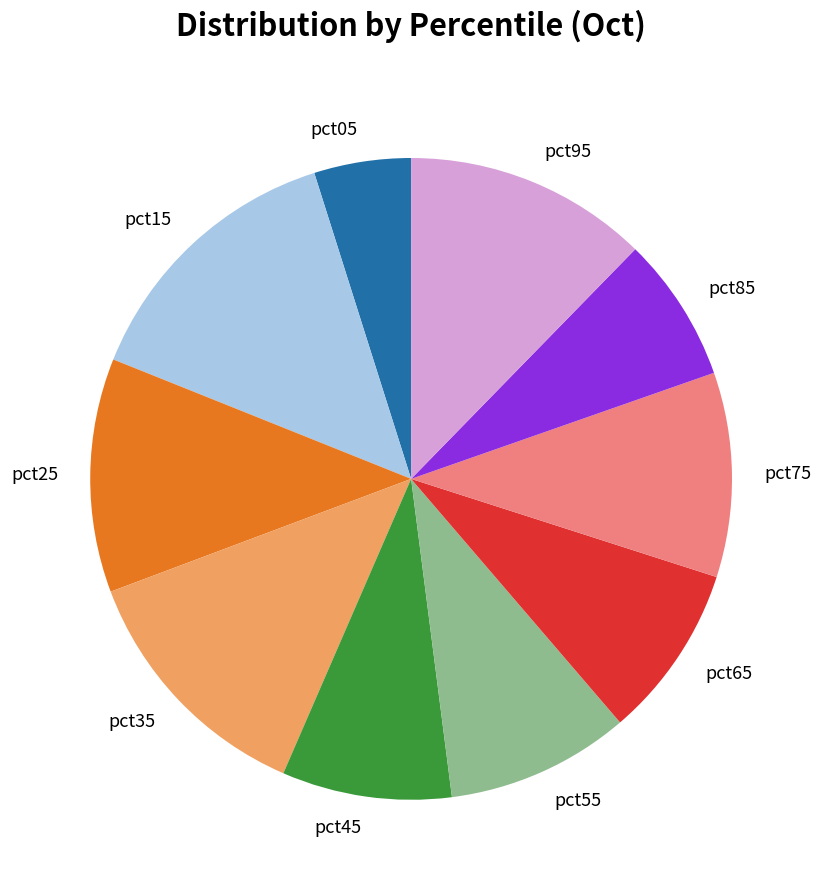

True or false: pct95 accounts for 12% of the total.

True